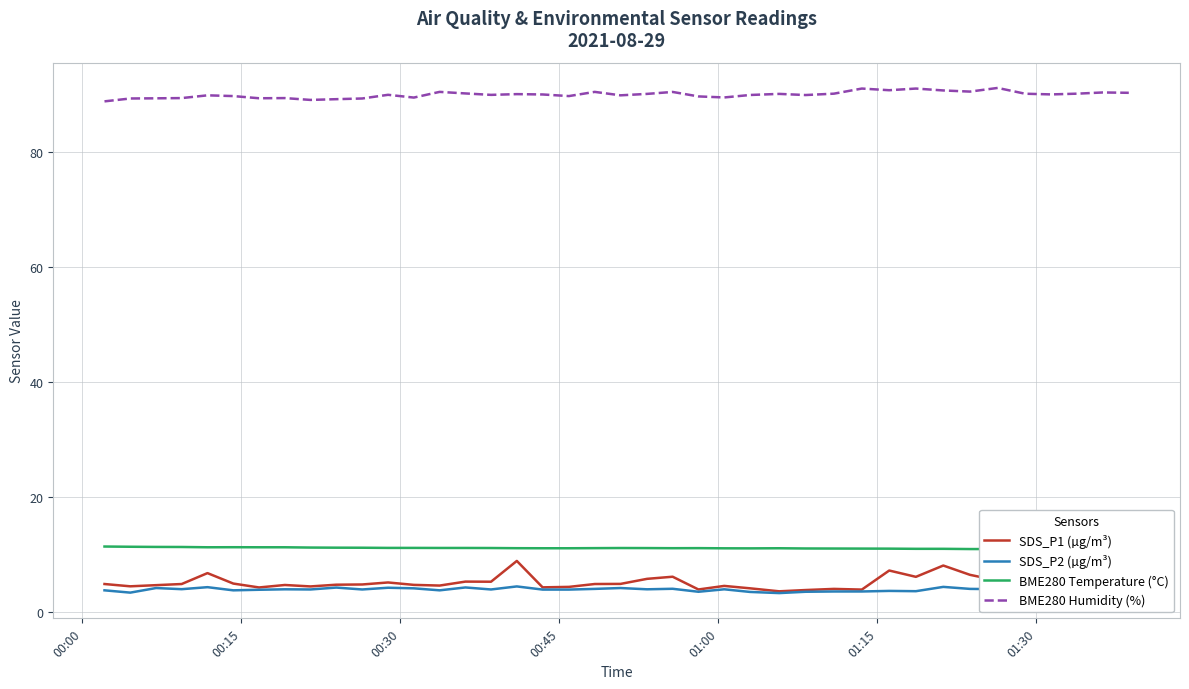

True or false: SDS_P2 (µg/m³) and BME280 Humidity (%) cross at least once.

False